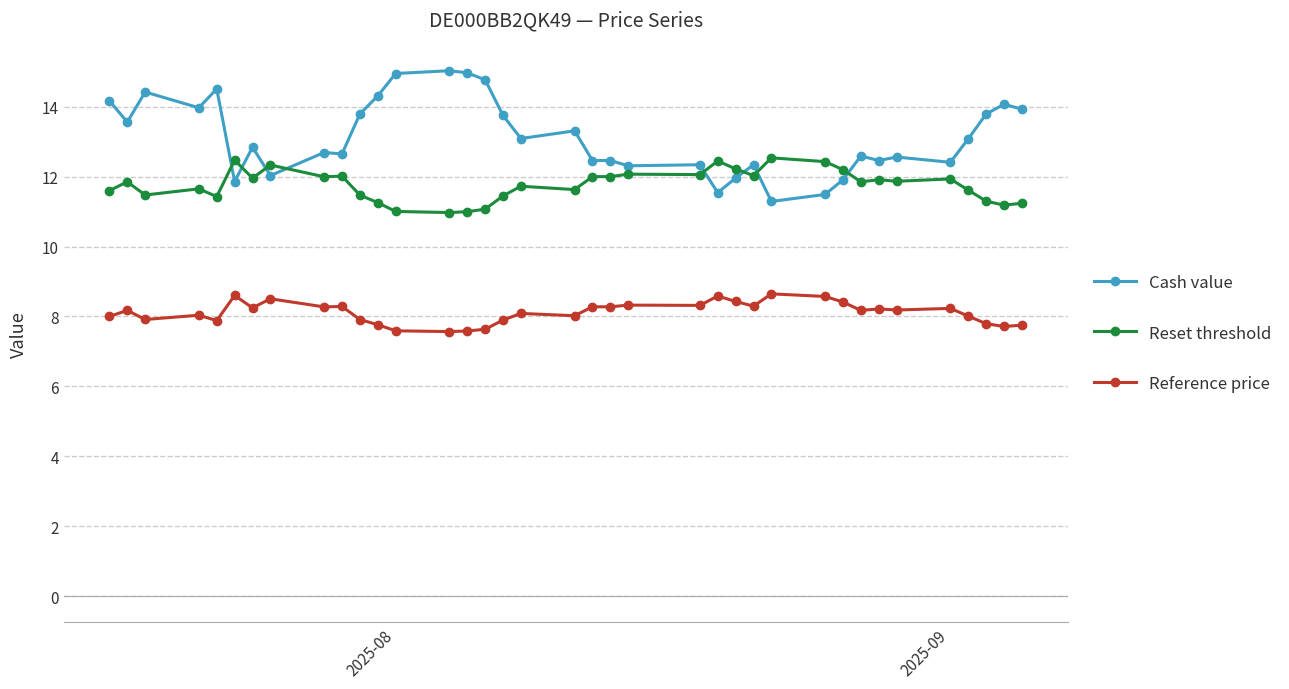

True or false: Reference price and Cash value cross at least once.

False